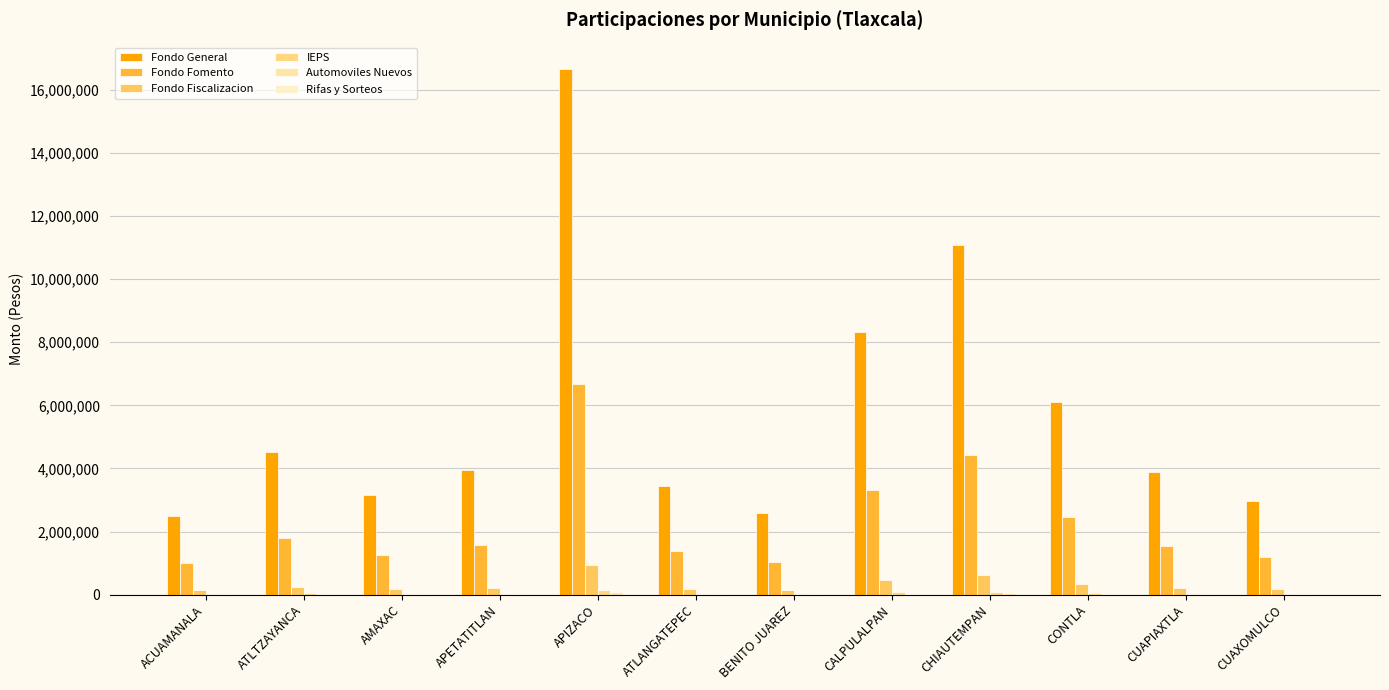

What is the label of the 2nd bar from the right?

CUAPIAXTLA